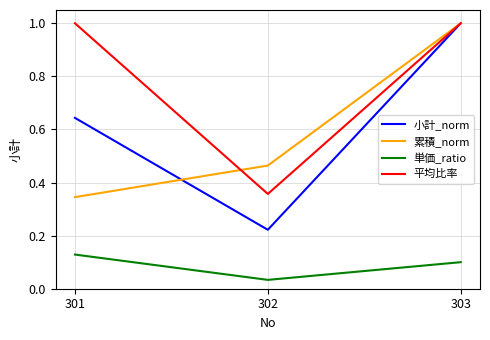

What is the spread (max minus min) of values at 303?

0.9